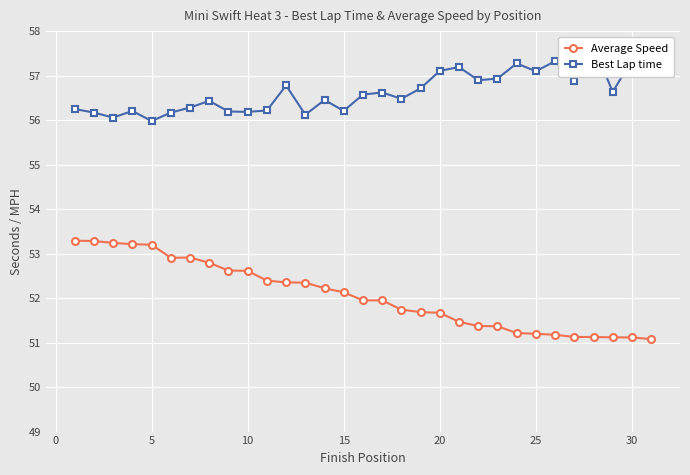

Reading left to right, extract all data points from this chart.

Average Speed: 53.3	53.3	53.2	53.2	53.2	52.9	52.9	52.8	52.6	52.6	52.4	52.4	52.3	52.2	52.1	52.0	51.9	51.7	51.7	51.7	51.5	51.4	51.4	51.2	51.2	51.2	51.1	51.1	51.1	51.1	51.1
Best Lap time: 56.2	56.2	56.1	56.2	56.0	56.2	56.3	56.4	56.2	56.2	56.2	56.8	56.1	56.5	56.2	56.6	56.6	56.5	56.7	57.1	57.2	56.9	56.9	57.3	57.1	57.3	56.9	57.7	56.6	57.4	57.3